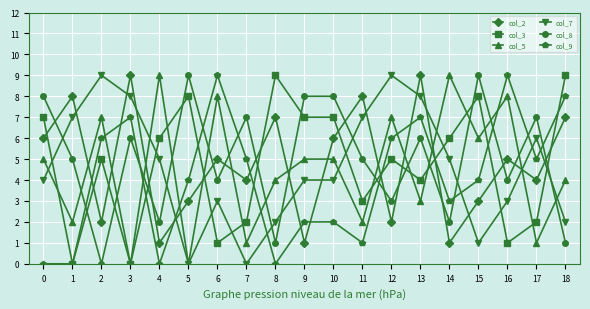

Which series has the largest total across all categories?

col_8